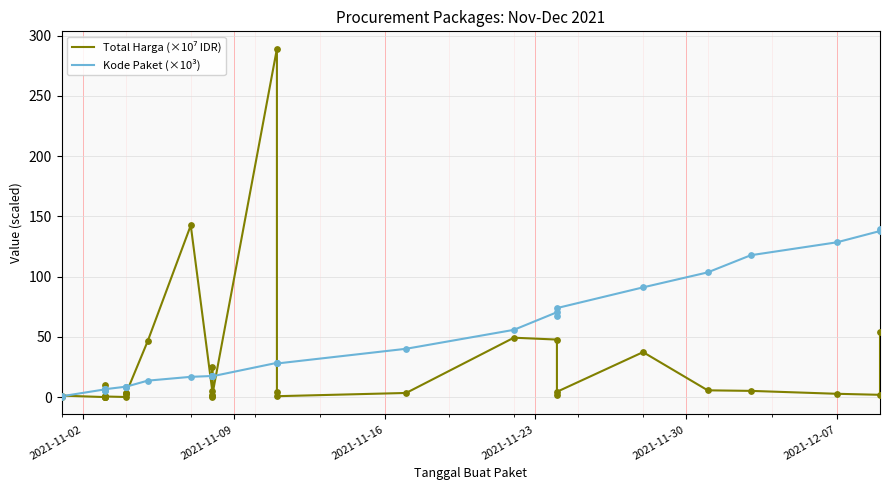

Which series contains the highest Y value?

Total Harga (×10⁷ IDR)